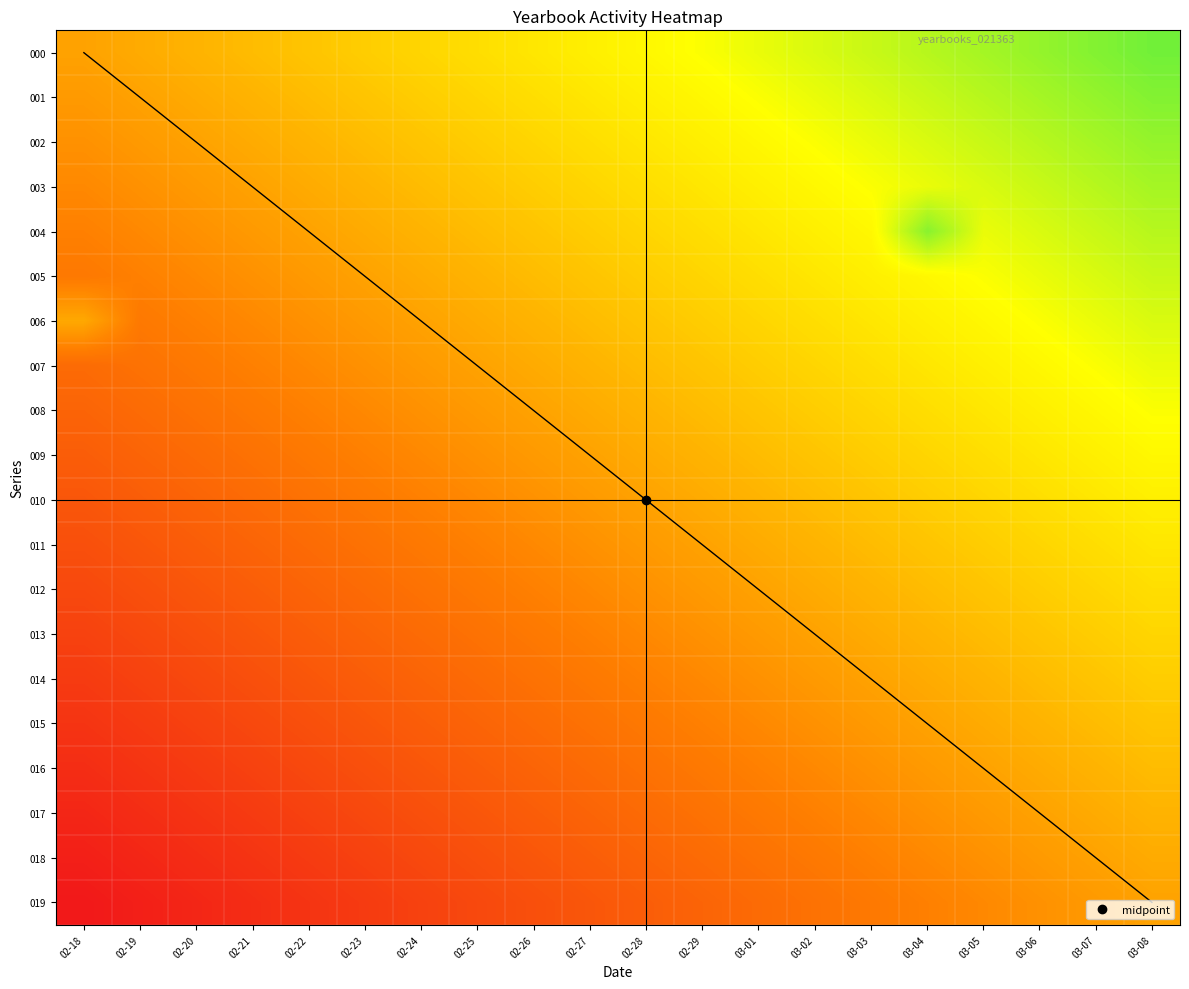

Rank the series by their maximum value, from lowest to highest.

019, 018, 017, 016, 015, 014, 013, 012, 011, 010, 009, 008, 007, 006, 005, 003, 002, 004, 001, 000